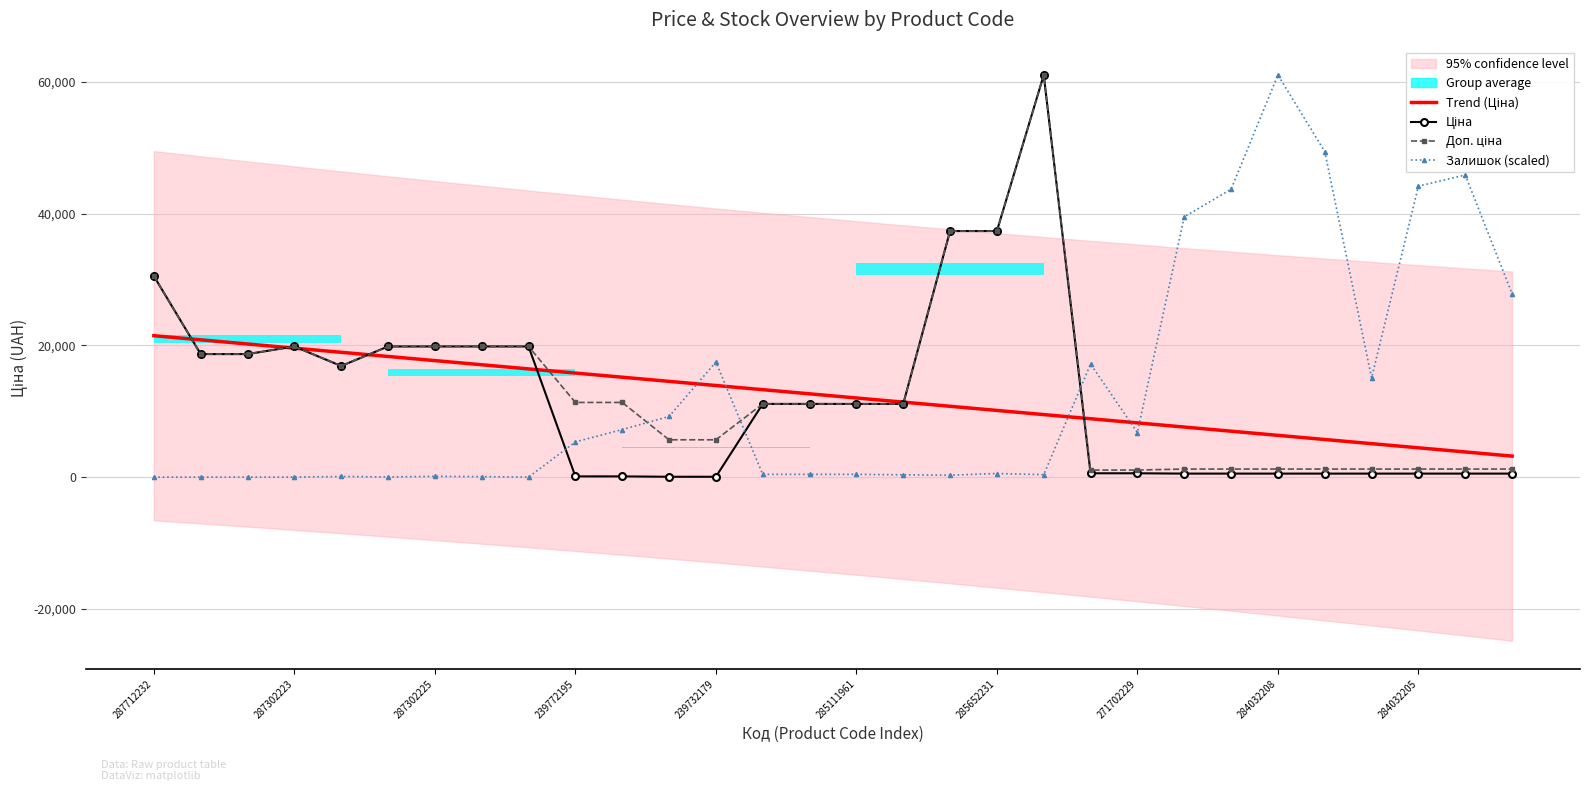

How many values in the Trend (Ціна) series exceed 12642?

15